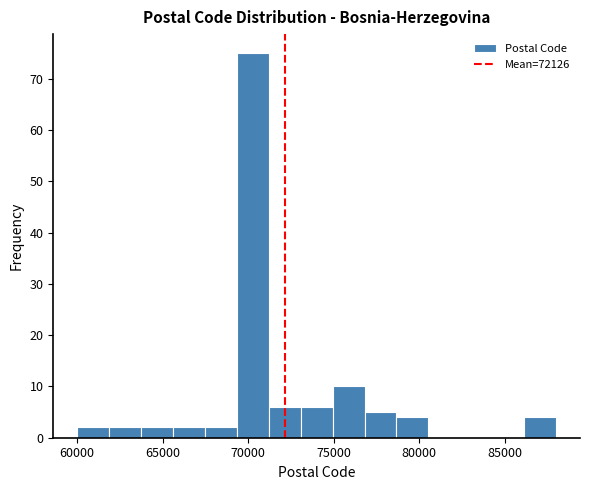

Read against the x-axis, roughly where is the centre of the tallest bar?

70500